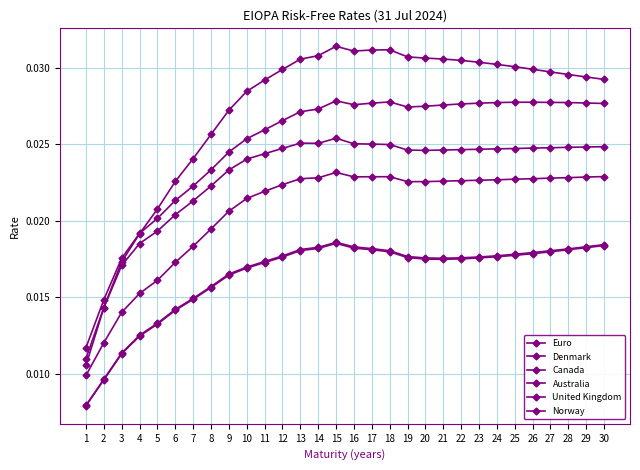

Does the chart display data point markers on the line(s)?

Yes